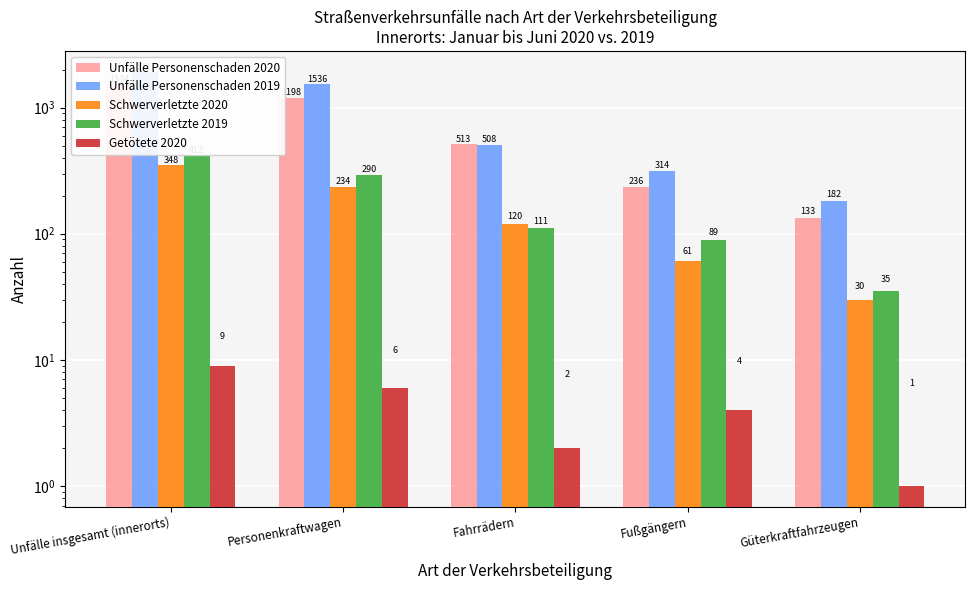

Is it true that Getötete 2020 equals 9 at Unfälle insgesamt (innerorts)?

True